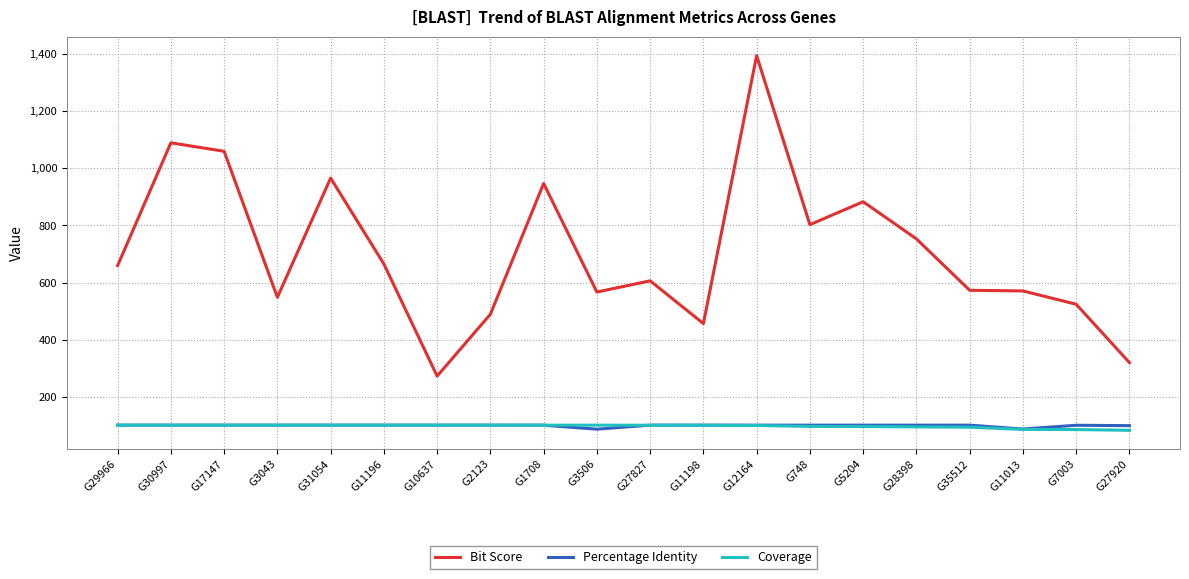

True or false: Percentage Identity and Bit Score intersect in this chart.

False